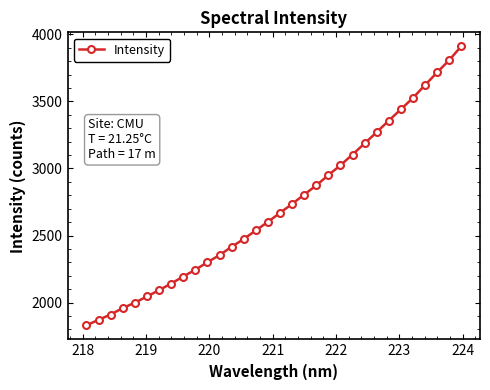

True or false: there are more than 2 points higher than both neighbors.

False